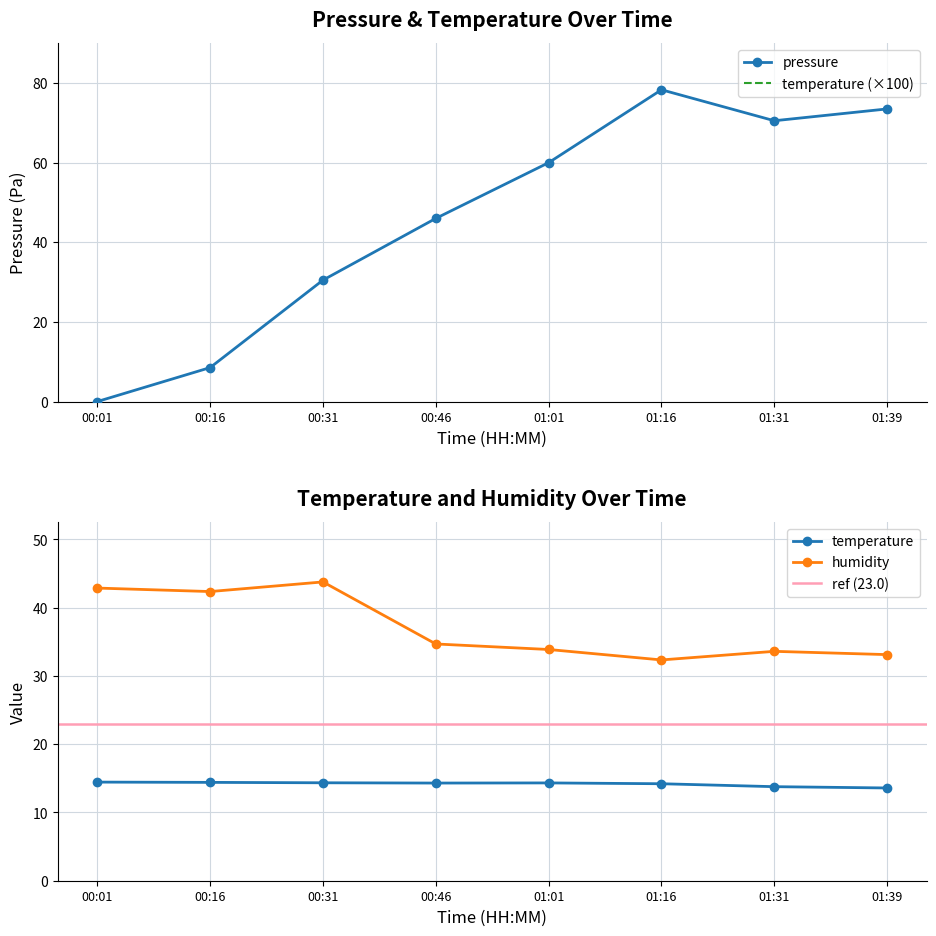

The value of temperature at 00:31 is 2071.3. True or false?

False